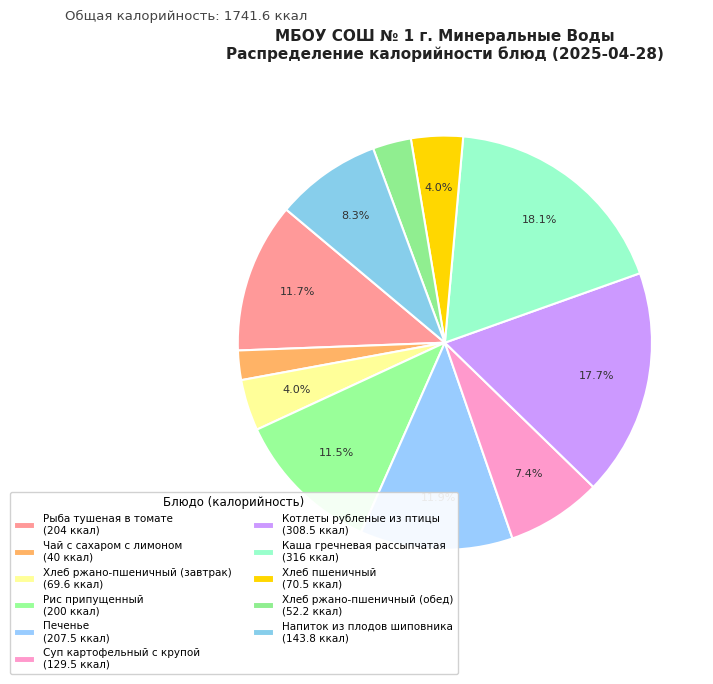

Rank the categories by value from lowest to highest.

Чай с сахаром с лимоном, Хлеб ржано-пшеничный (обед), Хлеб ржано-пшеничный (завтрак), Хлеб пшеничный, Суп картофельный с крупой, Напиток из плодов шиповника, Рис припущенный, Рыба тушеная в томате, Печенье, Котлеты рубленые из птицы, Каша гречневая рассыпчатая